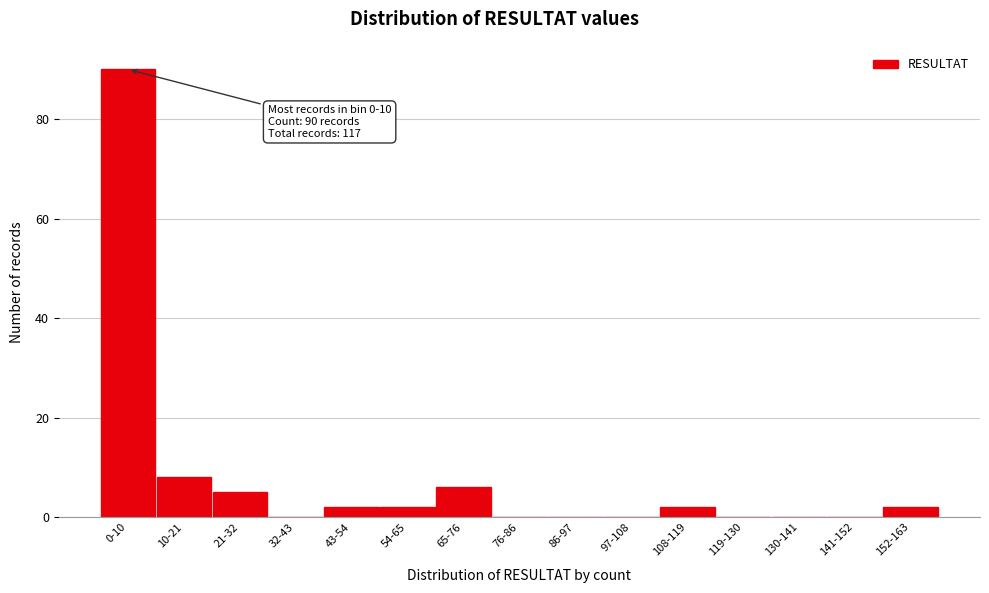

Reading left to right, list all the values displayed in this chart.

0-10=90	10-21=8	21-32=5	32-43=0	43-54=2	54-65=2	65-76=6	76-86=0	86-97=0	97-108=0	108-119=2	119-130=0	130-141=0	141-152=0	152-163=2